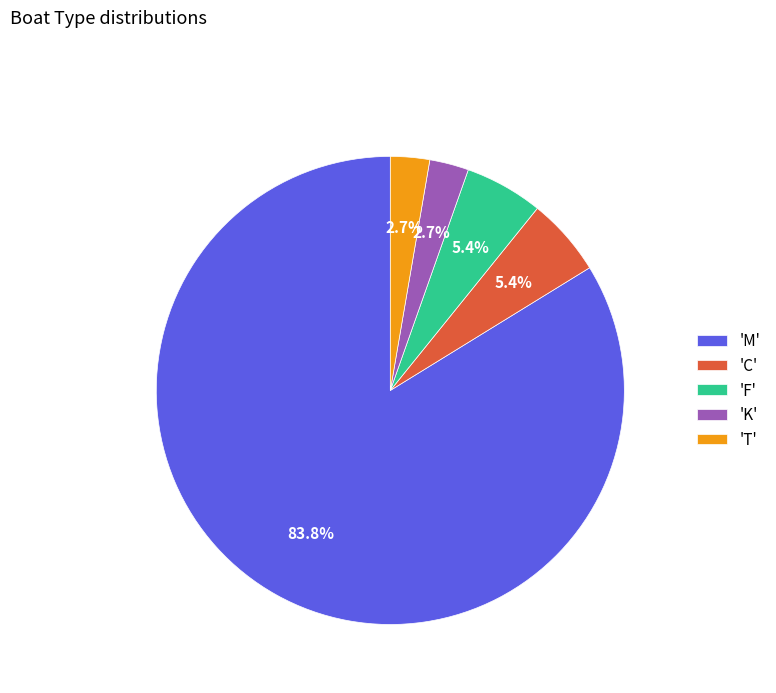

What is the majority slice?

'M'